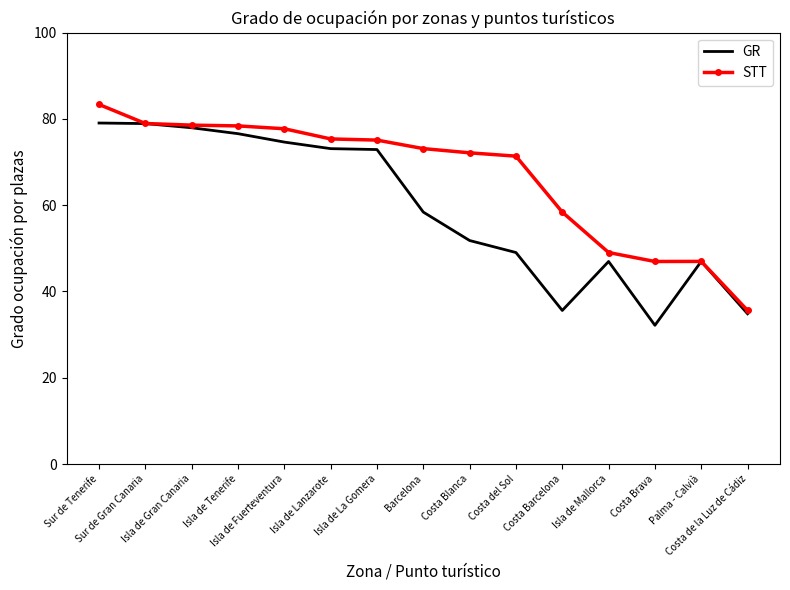

Which series has the largest total across all categories?

STT